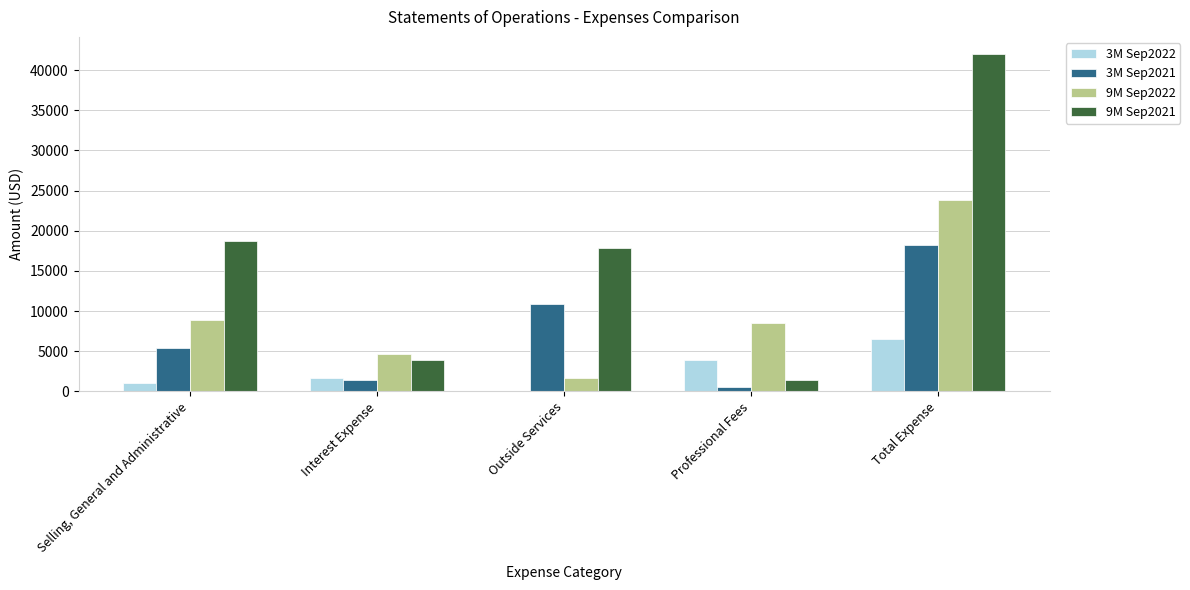

Reading left to right, list all the values displayed in this chart.

3M Sep2022: Selling, General and Administrative=1047	Interest Expense=1606	Outside Services=0	Professional Fees=3860	Total Expense=6513
3M Sep2021: Selling, General and Administrative=5370	Interest Expense=1362	Outside Services=10891	Professional Fees=605	Total Expense=18228
9M Sep2022: Selling, General and Administrative=8933	Interest Expense=4712	Outside Services=1629	Professional Fees=8550	Total Expense=23824
9M Sep2021: Selling, General and Administrative=18670	Interest Expense=3892	Outside Services=17814	Professional Fees=1440	Total Expense=42023